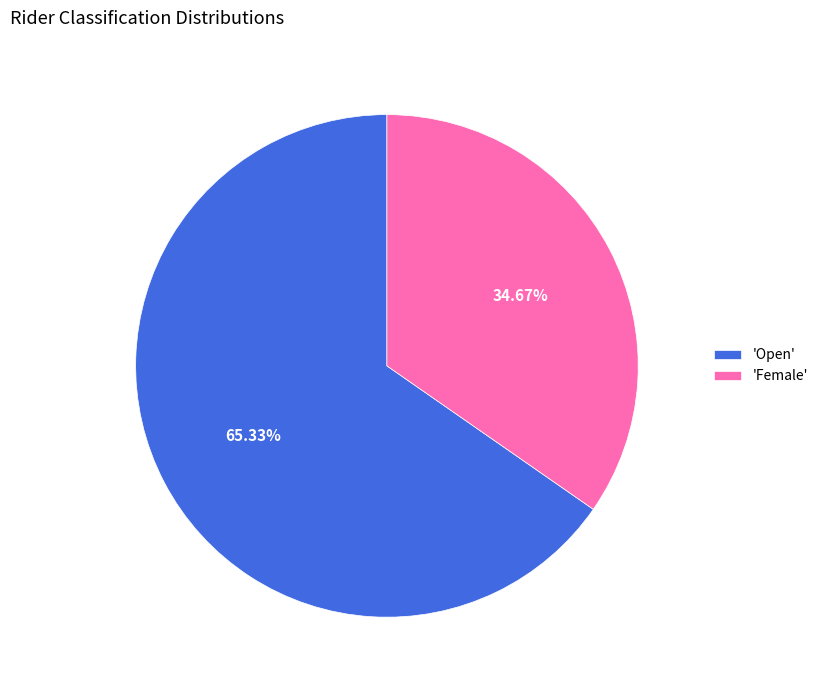

Combined, do 'Open' and 'Female' account for over 50%?

Yes